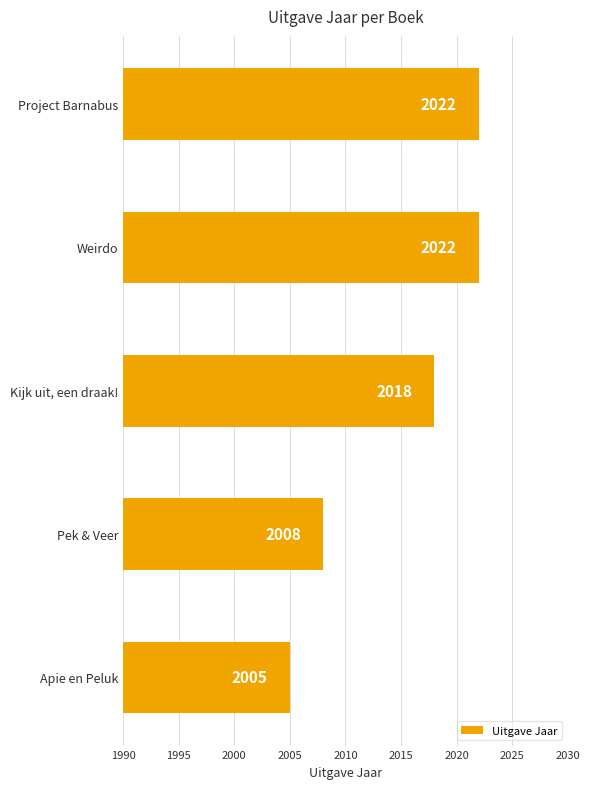

Approximately how many times larger is the value at Weirdo compared to Project Barnabus?

1.0